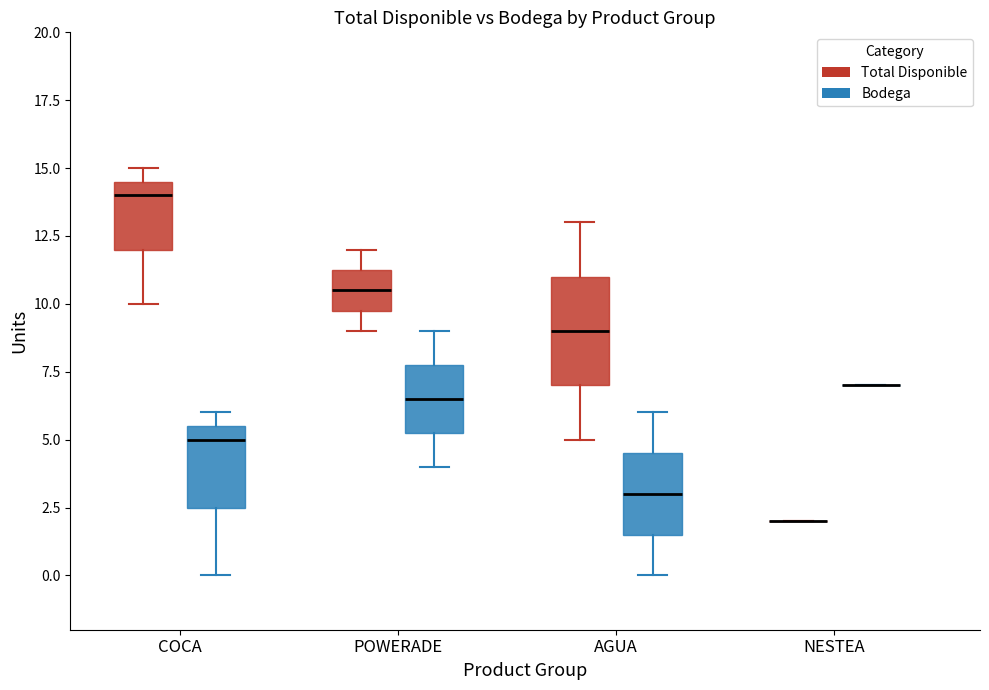

Reading left to right, read every box against the y-axis: the position of its median line, the range the box covers, and the ends of its whiskers. The values are not printed on the chart, so give them approximately, as read against the axis.

COCA (Total Disponible): median 14.0, box 12.0 to 14.5, whiskers 10.0 to 15.0
COCA (Bodega): median 5.0, box 2.5 to 5.5, whiskers 0.0 to 6.0
POWERADE (Total Disponible): median 10.5, box 10.0 to 11.5, whiskers 9.0 to 12.0
POWERADE (Bodega): median 6.5, box 5.5 to 8.0, whiskers 4.0 to 9.0
AGUA (Total Disponible): median 9.0, box 7.0 to 11.0, whiskers 5.0 to 13.0
AGUA (Bodega): median 3.0, box 1.5 to 4.5, whiskers 0.0 to 6.0
NESTEA (Total Disponible): box collapsed to a line at 2.0, whiskers 2.0 to 2.0
NESTEA (Bodega): box collapsed to a line at 7.0, whiskers 7.0 to 7.0